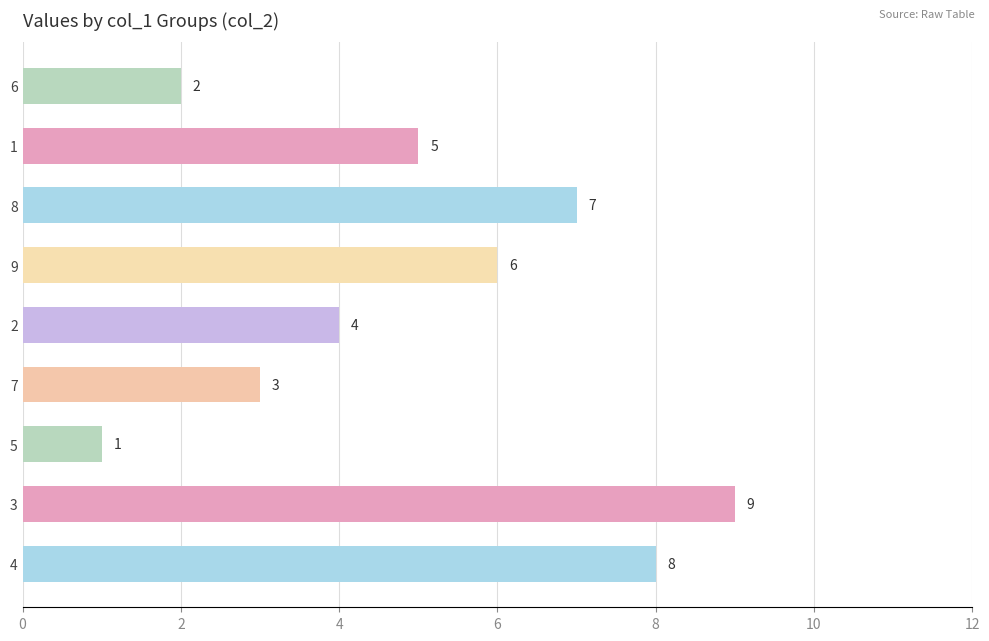

Does the chart contain stacked bars?

No